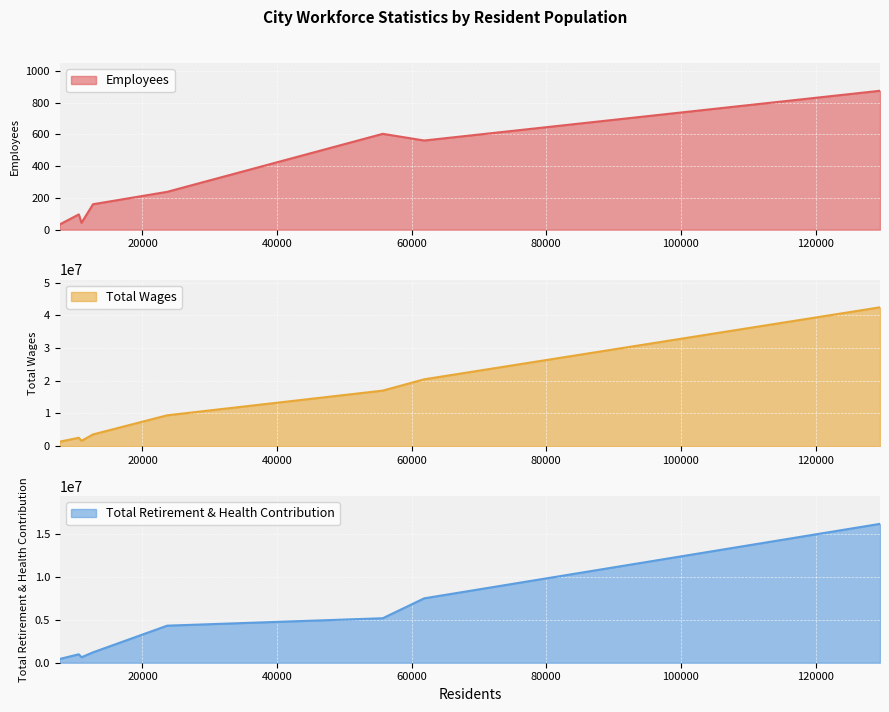

What position from the left is 12650?

5